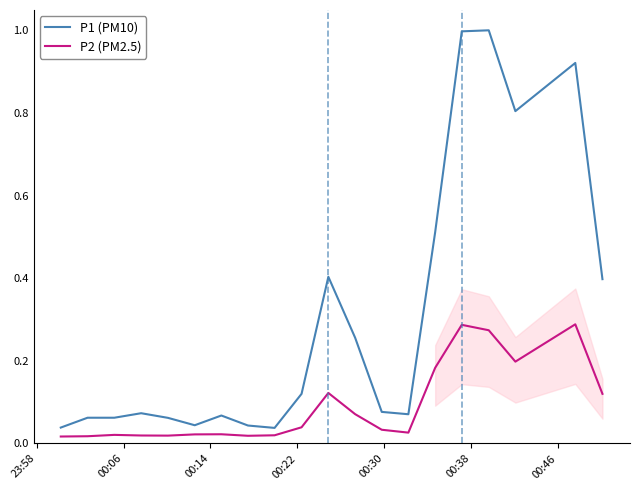

True or false: P1 (PM10) and P2 (PM2.5) intersect in this chart.

False